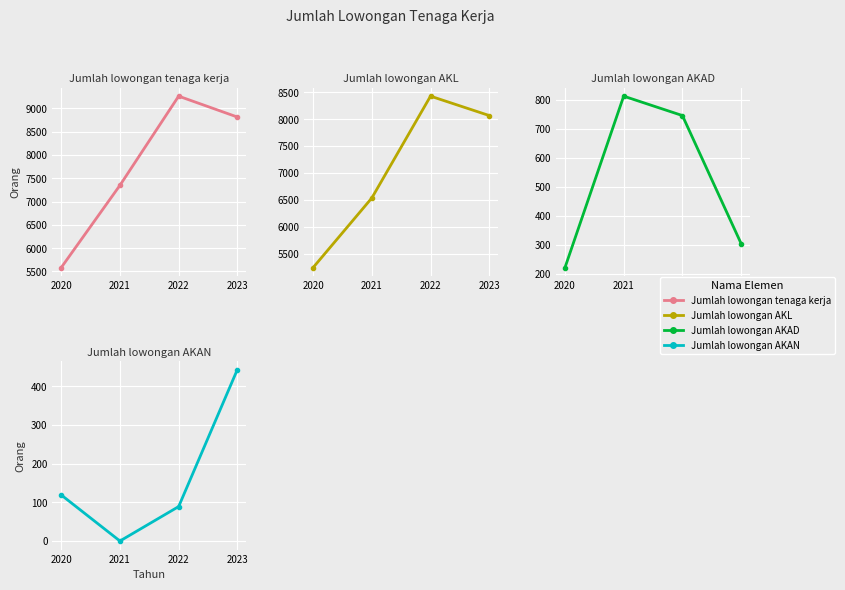

Which series has the largest range (max minus min)?

Jumlah lowongan tenaga kerja